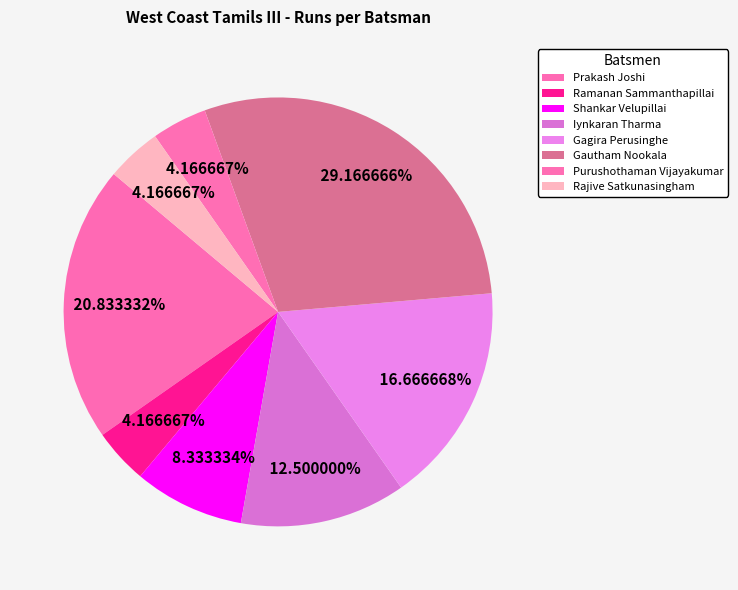

Which category has the biggest portion of the pie?

Gautham Nookala